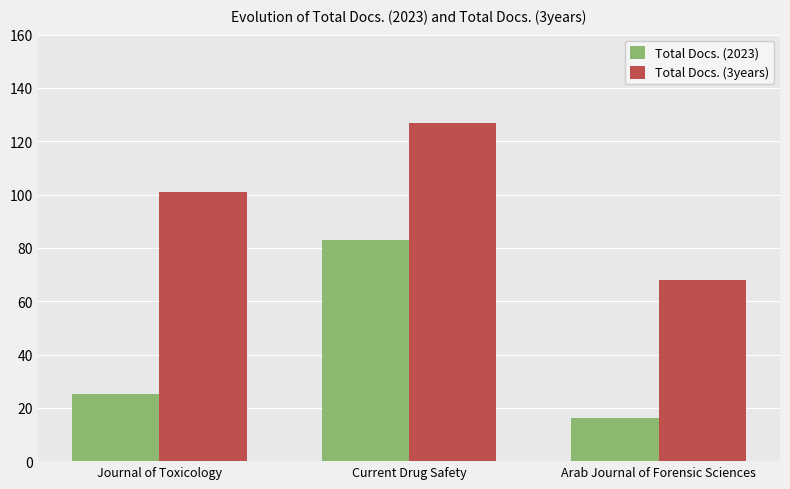

The value of Total Docs. (3years) at Arab Journal of Forensic Sciences is 68. True or false?

True